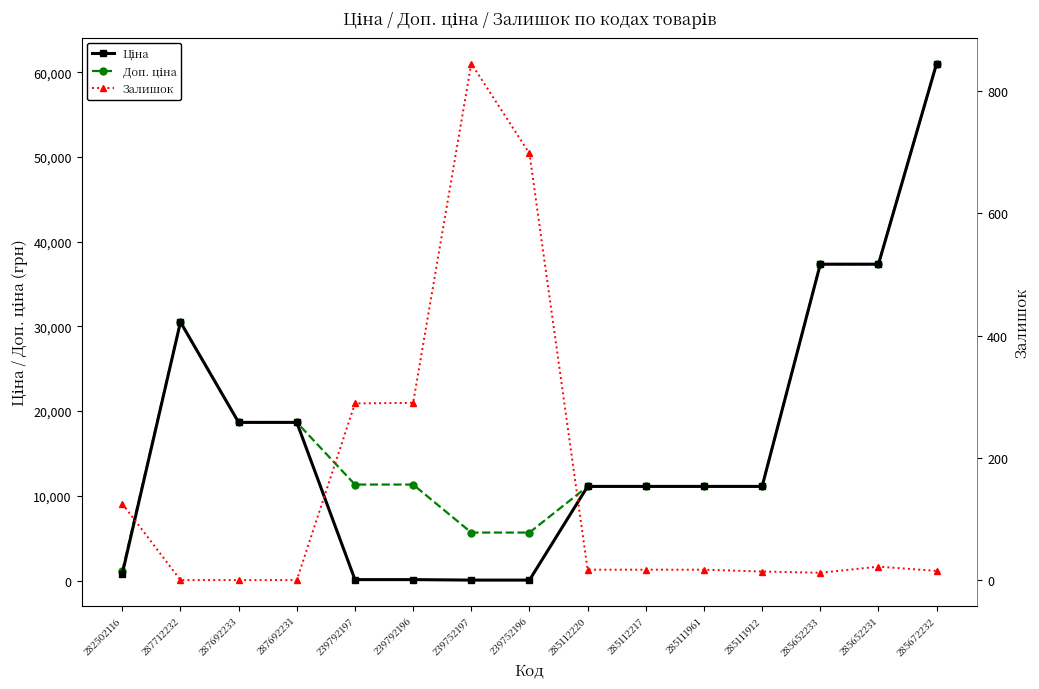

Where do Залишок and Ціна first cross each other?

287692231 and 239792197